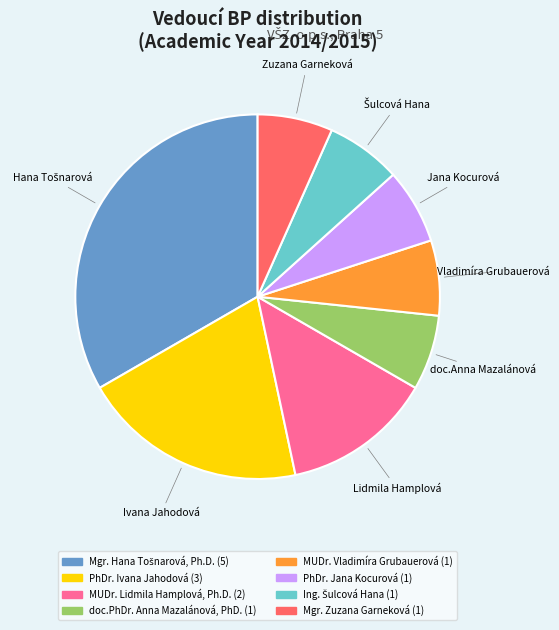

Is there any slice that represents more than half of the pie?

No